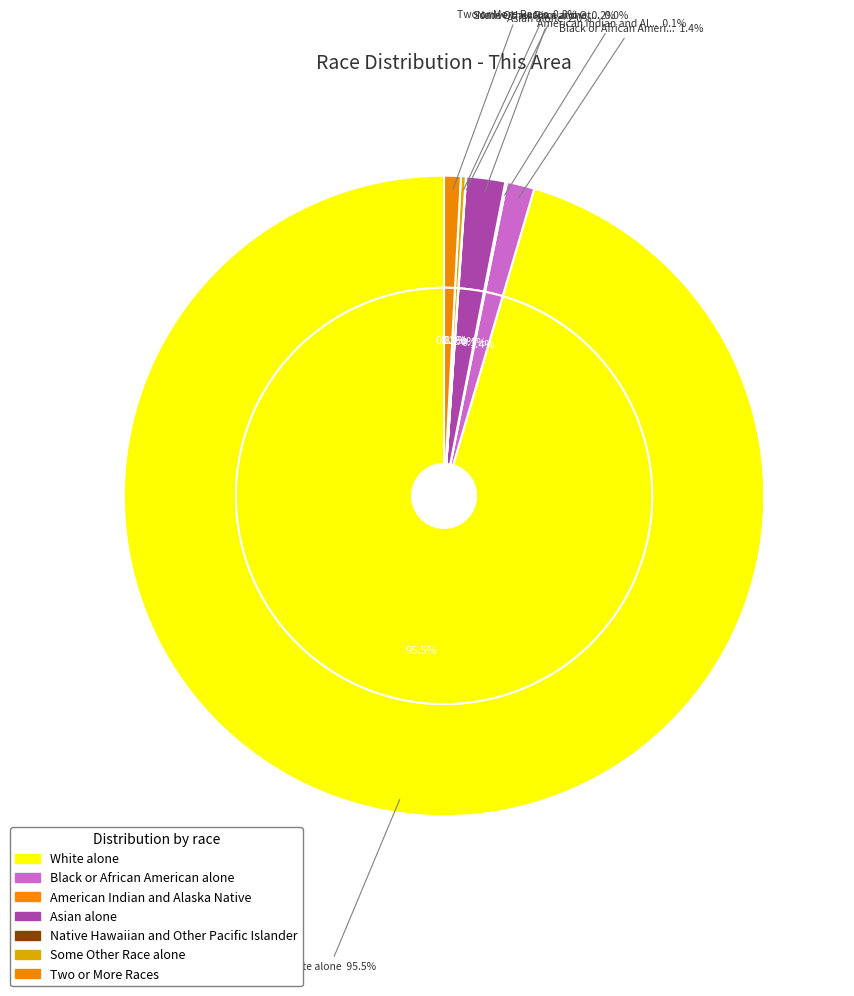

Combined, do White alone and Two or More Races account for over 50%?

Yes